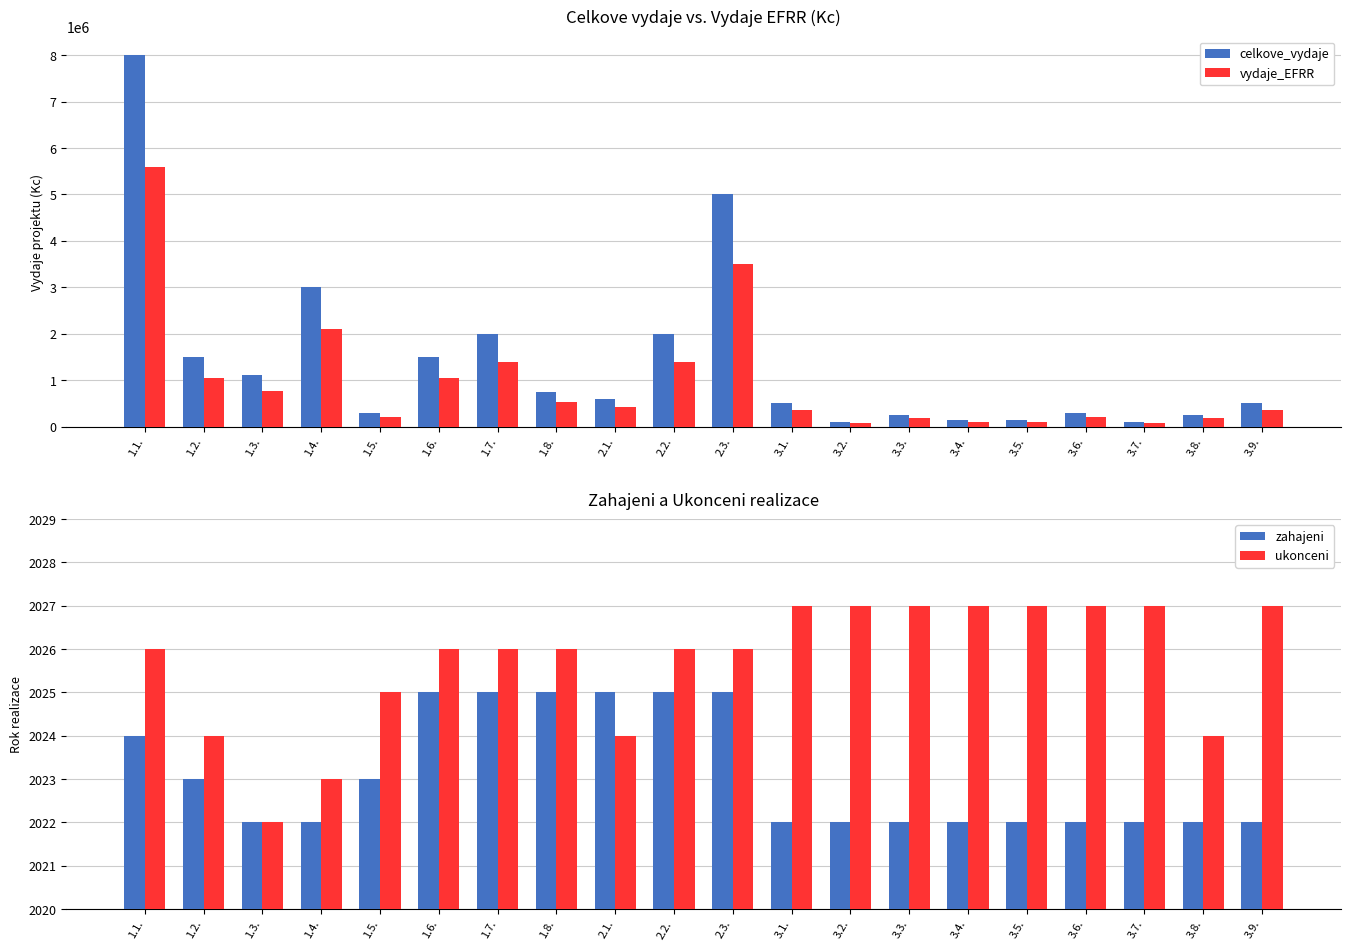

Between 1.5. and 3.6., which series saw the biggest shift?

ukonceni